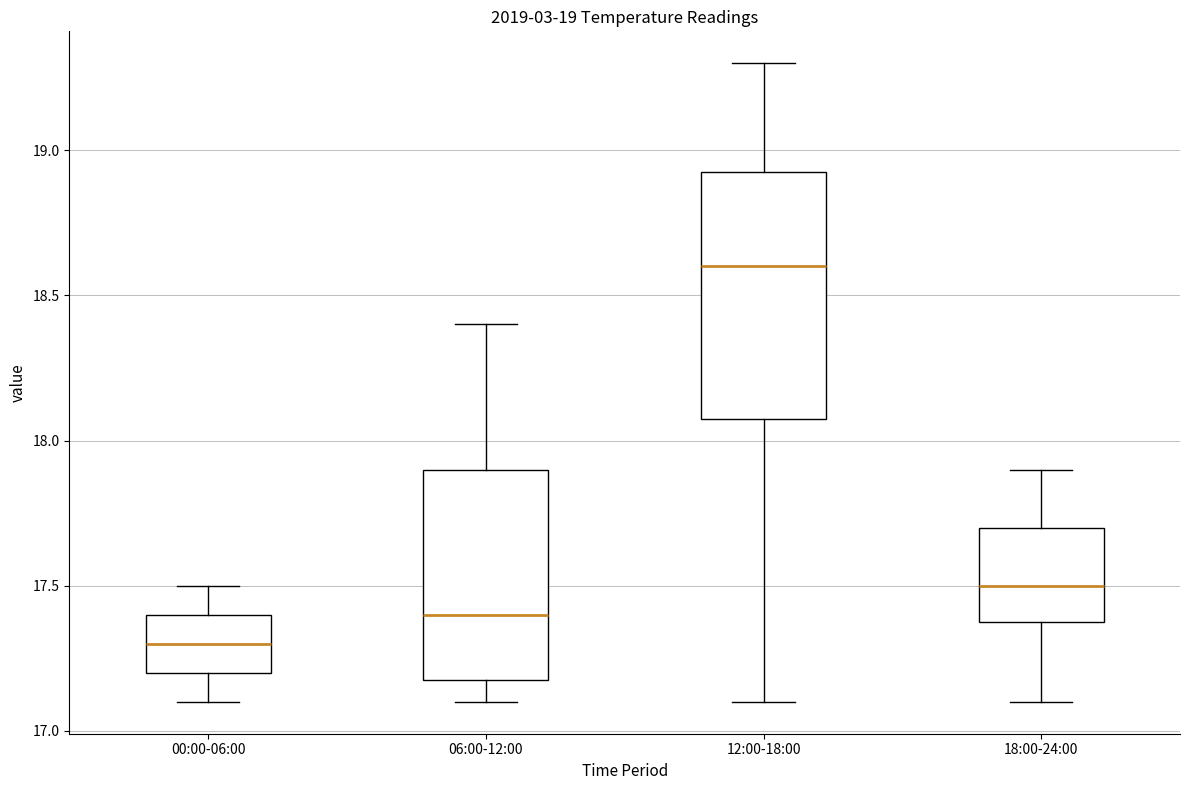

Which box has the lowest median line?

00:00-06:00